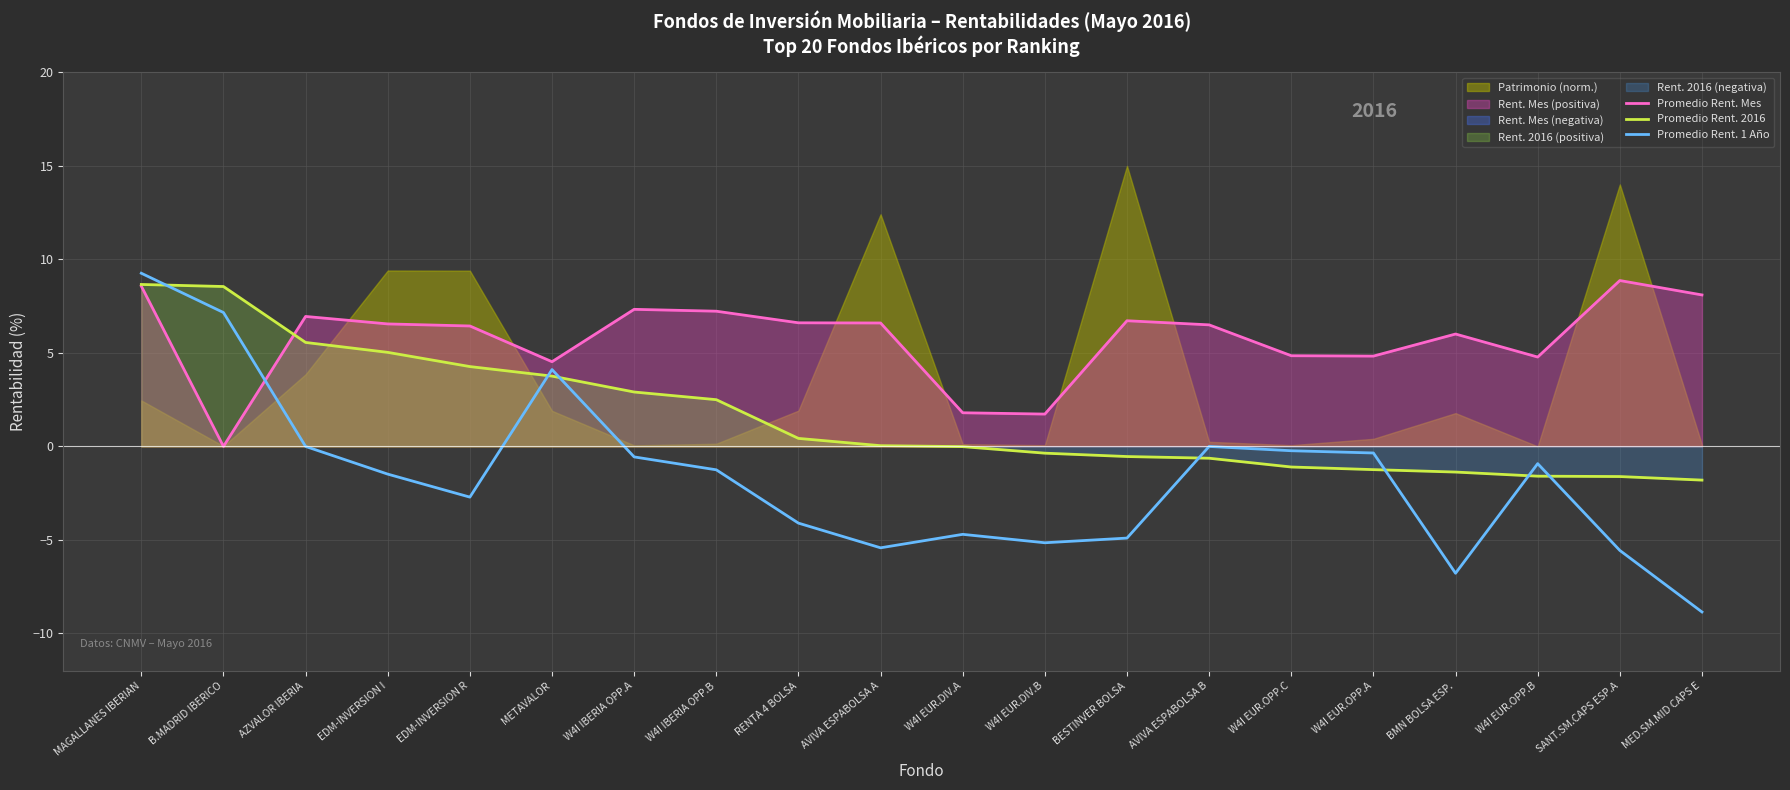

Where is the first local minimum for Promedio Rent. 1 Año?

EDM-INVERSION R